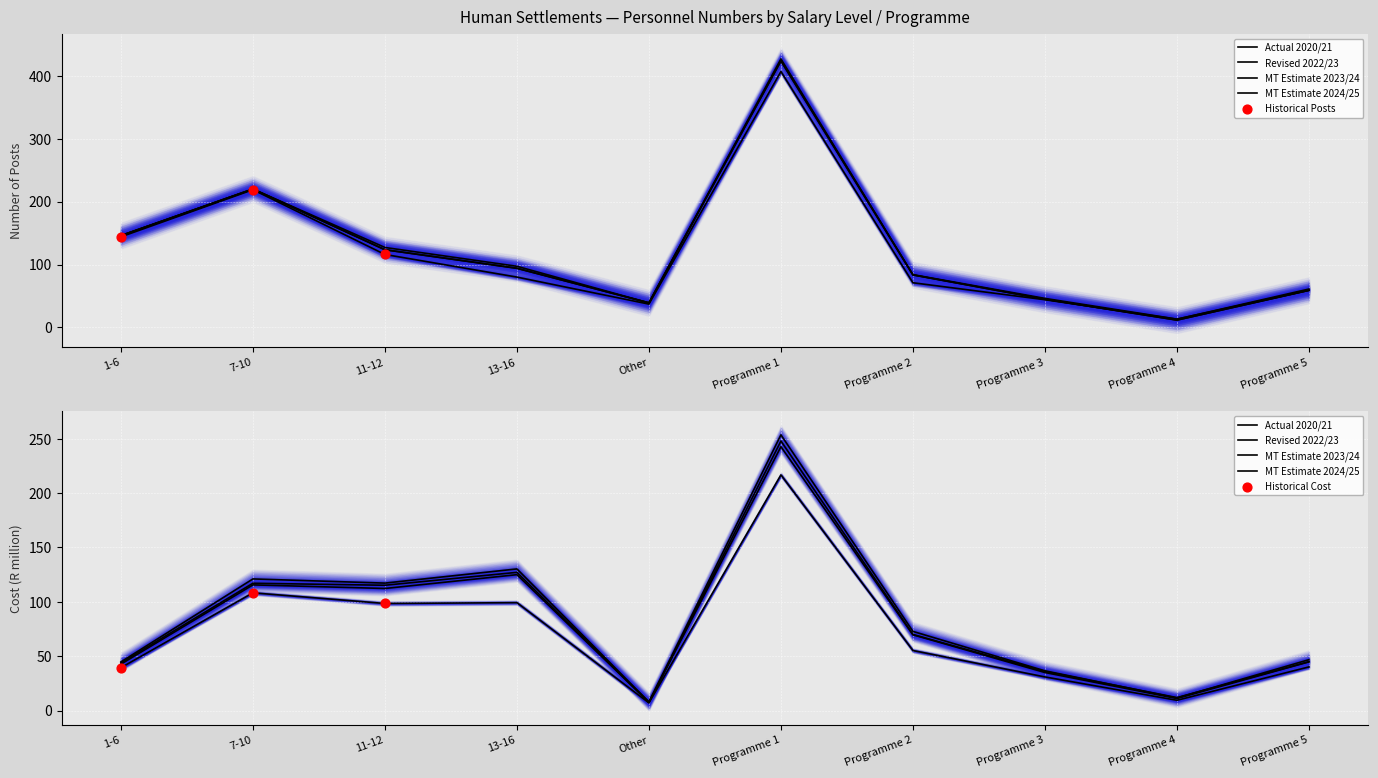

Which series has the widest spread of Y values?

Revised 2022/23